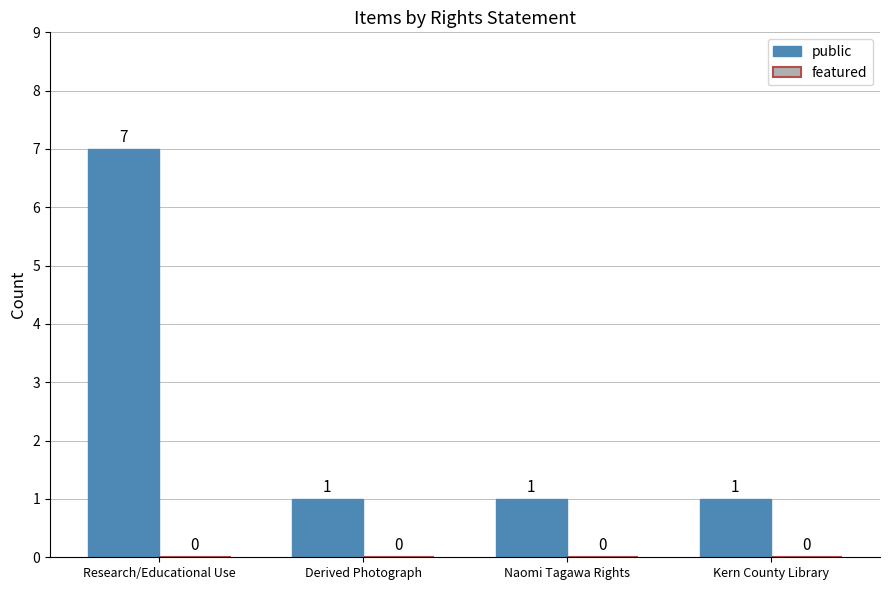

Reading left to right, extract all data points from this chart.

7	1	1	1